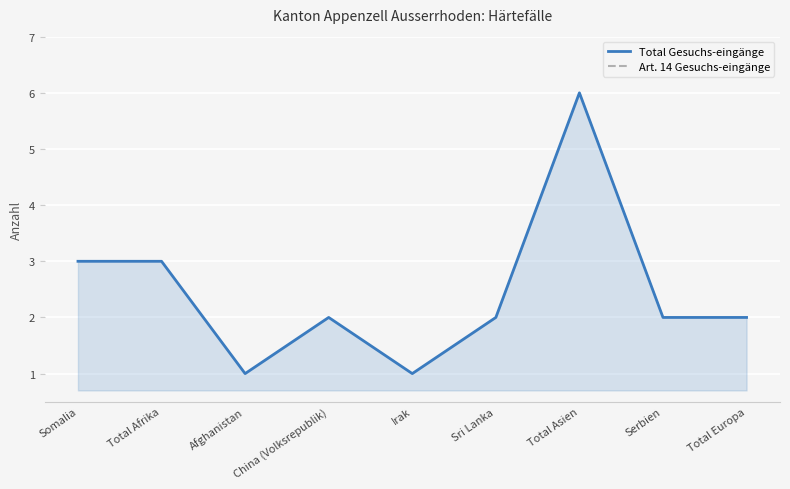

Between Total Afrika and China (Volksrepublik), which series saw the biggest shift?

Total Gesuchs-eingänge